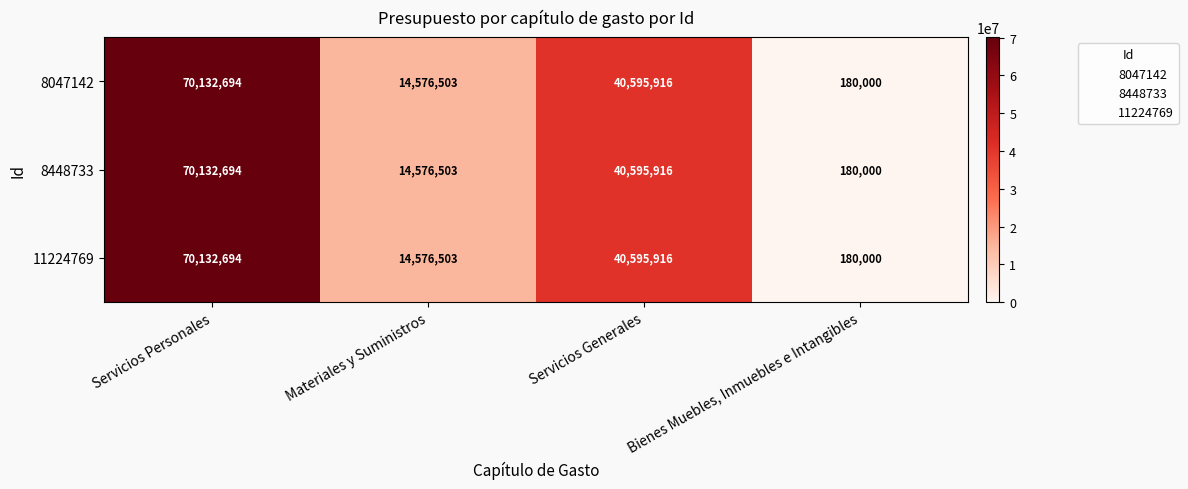

What is the sum of the 8047142 values at Servicios Generales and Materiales y Suministros?

55172419